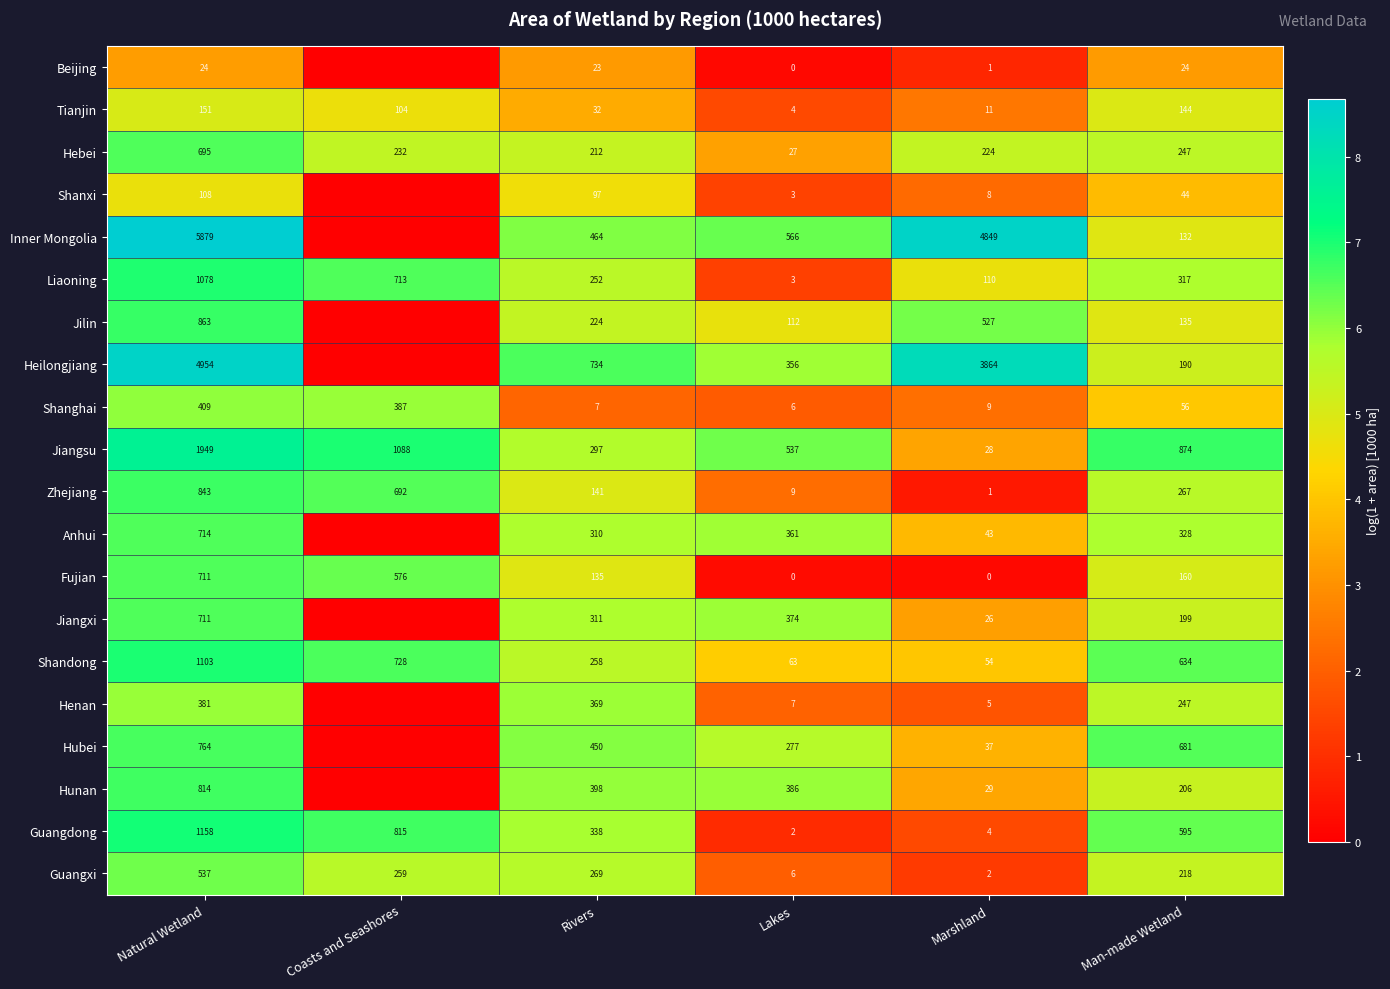

What is the maximum value for Liaoning?

1078